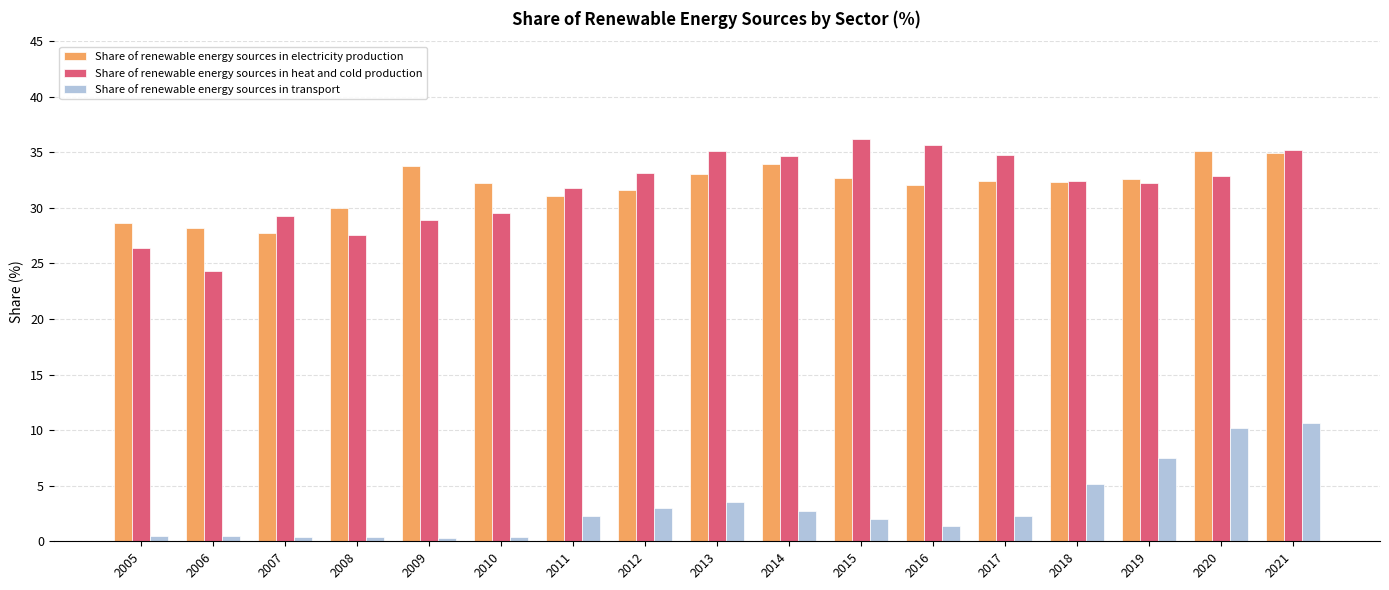

Which category has the highest value across all series?

2015